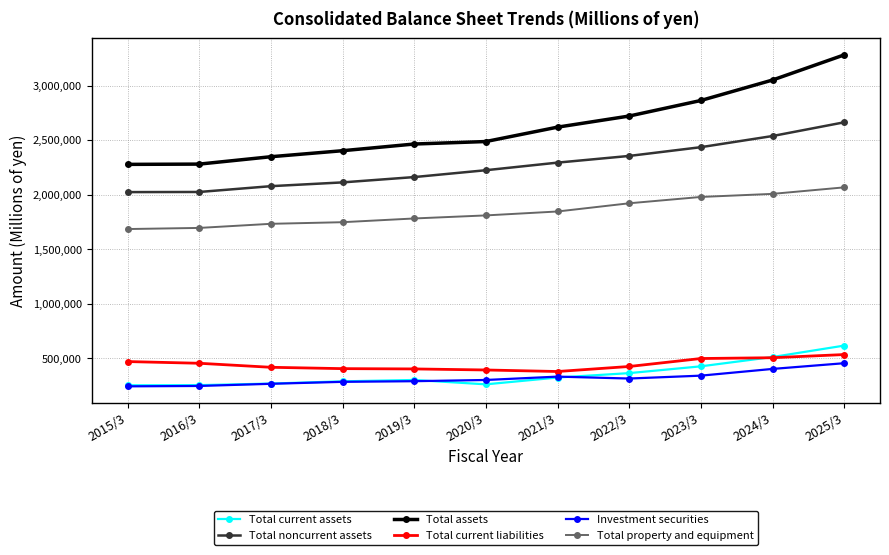

Which series has the largest range (max minus min)?

Total assets